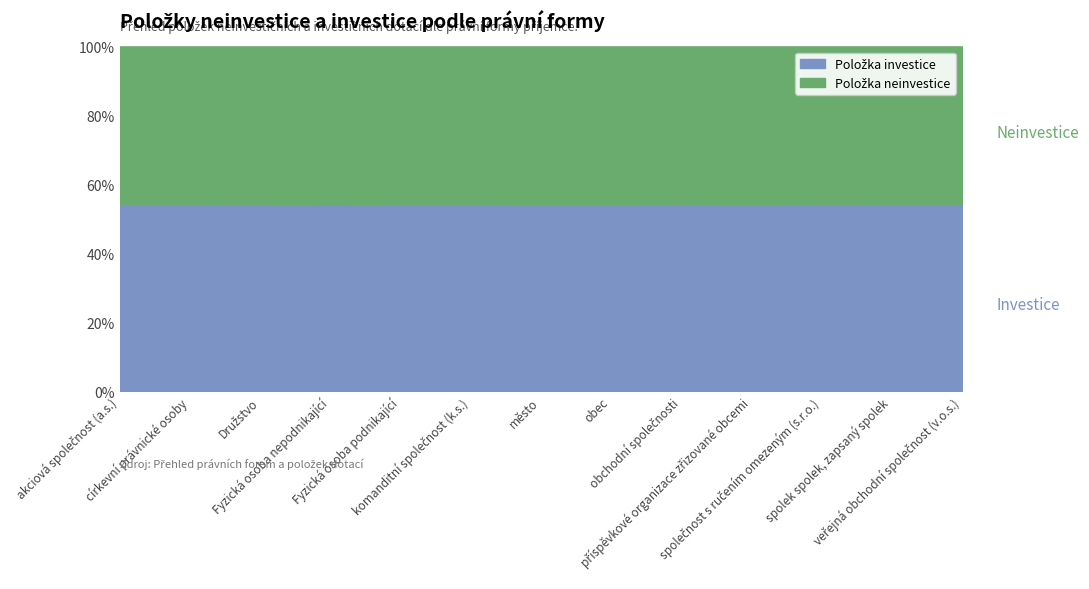

What is the sum of the Položka neinvestice values at spolek spolek, zapsaný spolek and příspěvkové organizace zřizované obcemi?

10543